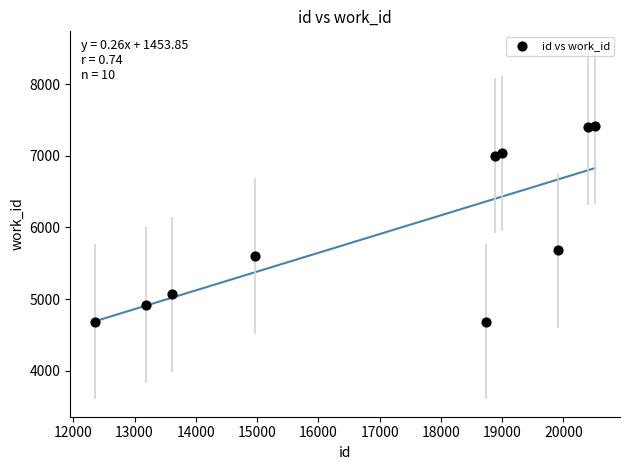

What Y value in the scatter plot is closest to 6046?

5681